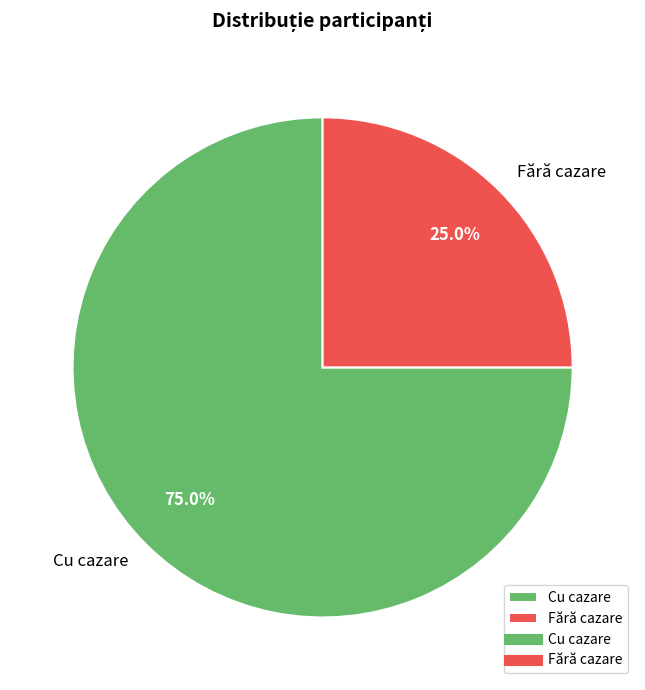

Combined, what portion of the pie is Fără cazare and Cu cazare?

100.0%